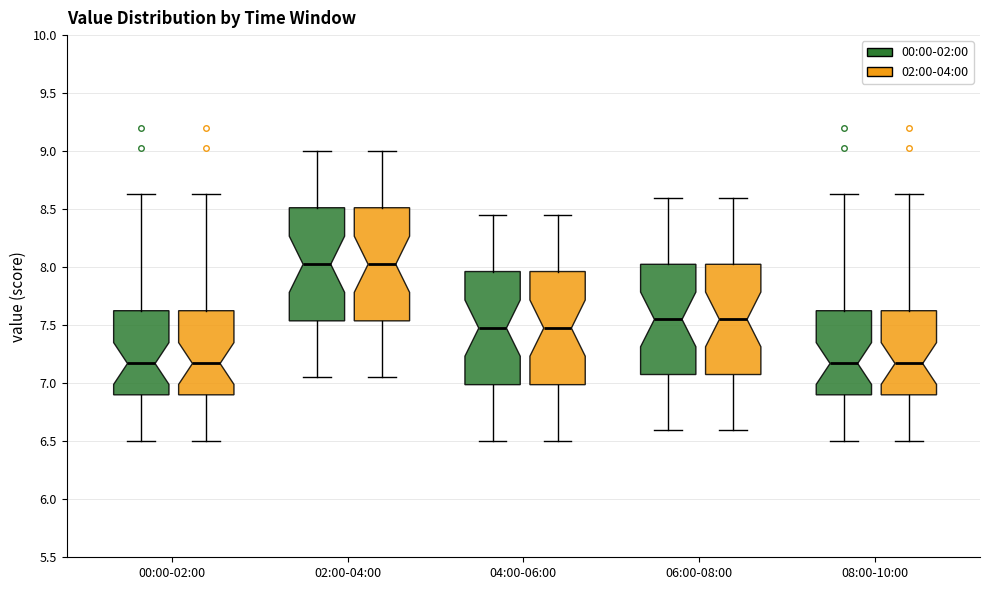

Reading left to right, read every box against the y-axis: the position of its median line, the range the box covers, and the ends of its whiskers. The values are not printed on the chart, so give them approximately, as read against the axis.

00:00-02:00 (00:00-02:00): median 7.15, box 6.90 to 7.65, whiskers 6.50 to 8.65
00:00-02:00 (02:00-04:00): median 7.15, box 6.90 to 7.65, whiskers 6.50 to 8.65
02:00-04:00 (00:00-02:00): median 8.05, box 7.55 to 8.50, whiskers 7.05 to 9.00
02:00-04:00 (02:00-04:00): median 8.05, box 7.55 to 8.50, whiskers 7.05 to 9.00
04:00-06:00 (00:00-02:00): median 7.50, box 7.00 to 7.95, whiskers 6.50 to 8.45
04:00-06:00 (02:00-04:00): median 7.50, box 7.00 to 7.95, whiskers 6.50 to 8.45
06:00-08:00 (00:00-02:00): median 7.55, box 7.10 to 8.05, whiskers 6.60 to 8.60
06:00-08:00 (02:00-04:00): median 7.55, box 7.10 to 8.05, whiskers 6.60 to 8.60
08:00-10:00 (00:00-02:00): median 7.15, box 6.90 to 7.65, whiskers 6.50 to 8.65
08:00-10:00 (02:00-04:00): median 7.15, box 6.90 to 7.65, whiskers 6.50 to 8.65